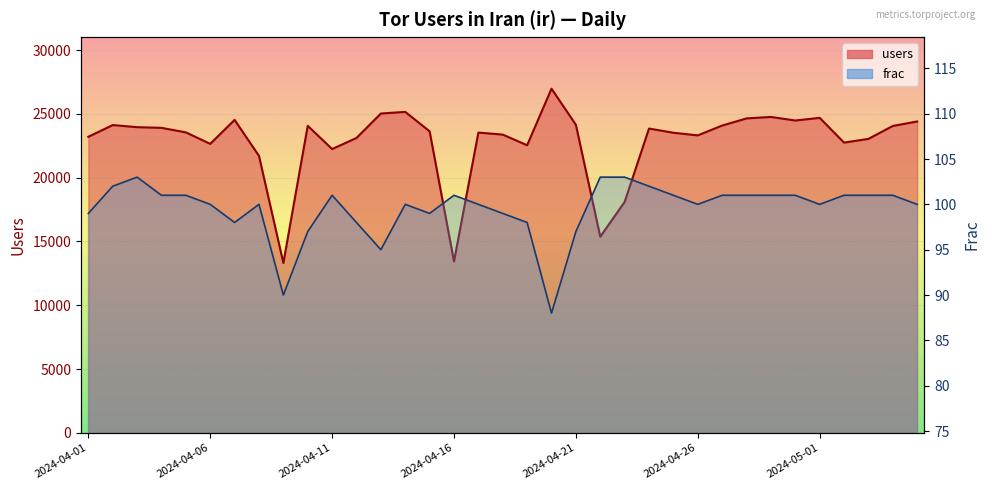

Between 2024-04-29 and 2024-04-28, which is larger?

2024-04-29